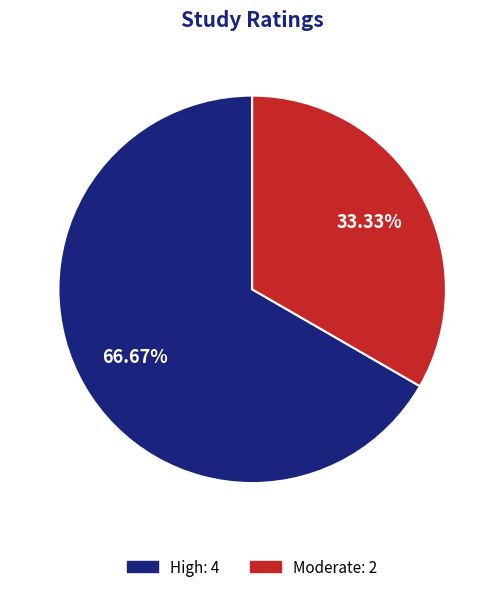

How many slices are in this pie chart?

2